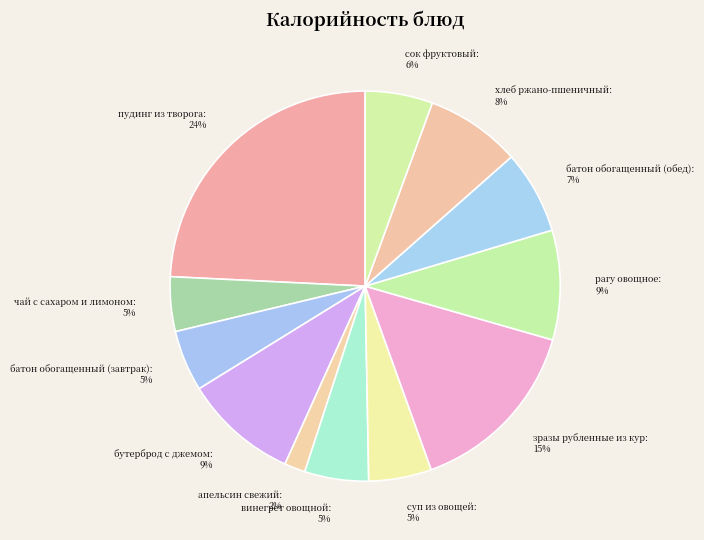

True or false: сок фруктовый accounts for 6% of the total.

True